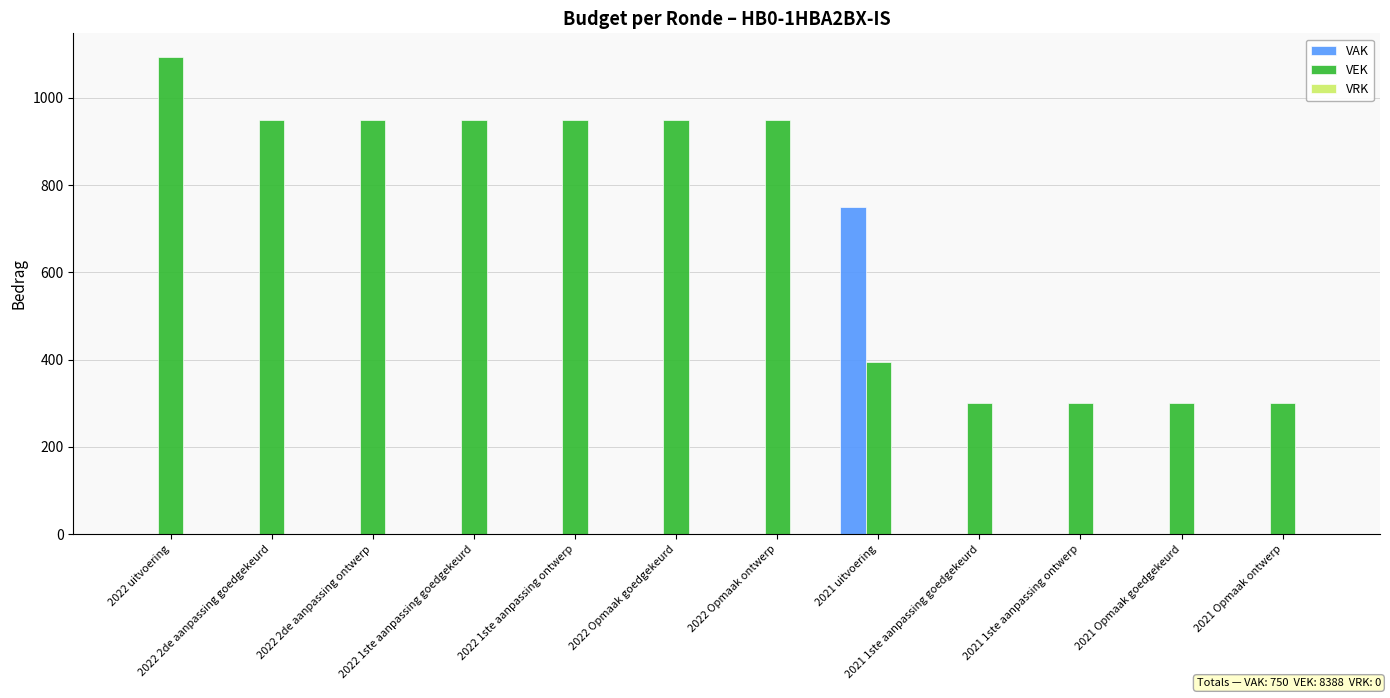

At which category is the sum across all series the highest?

2021 uitvoering